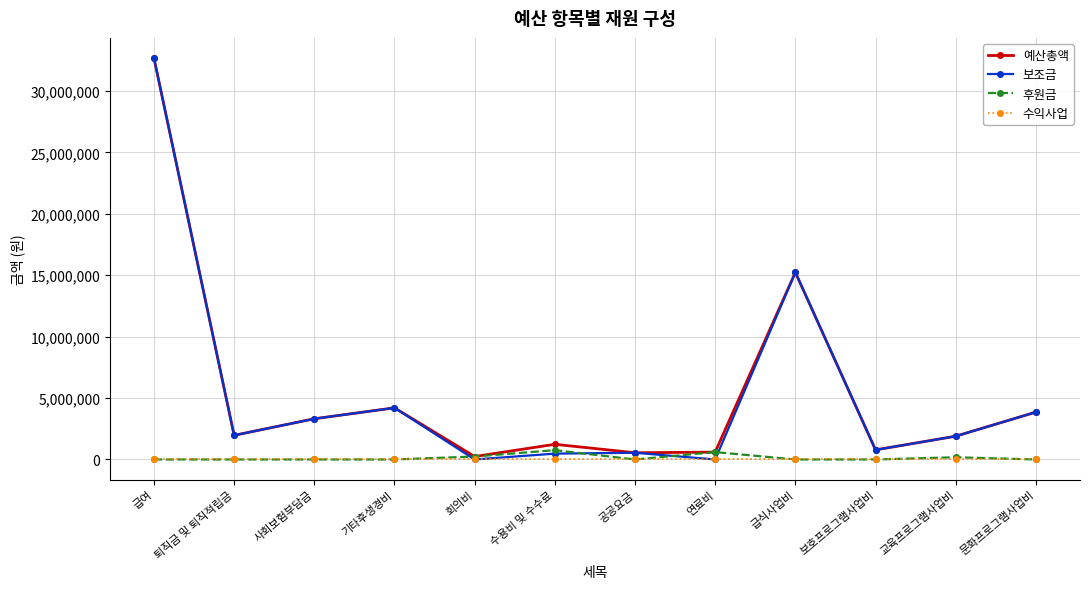

How many series are shown in this chart?

4